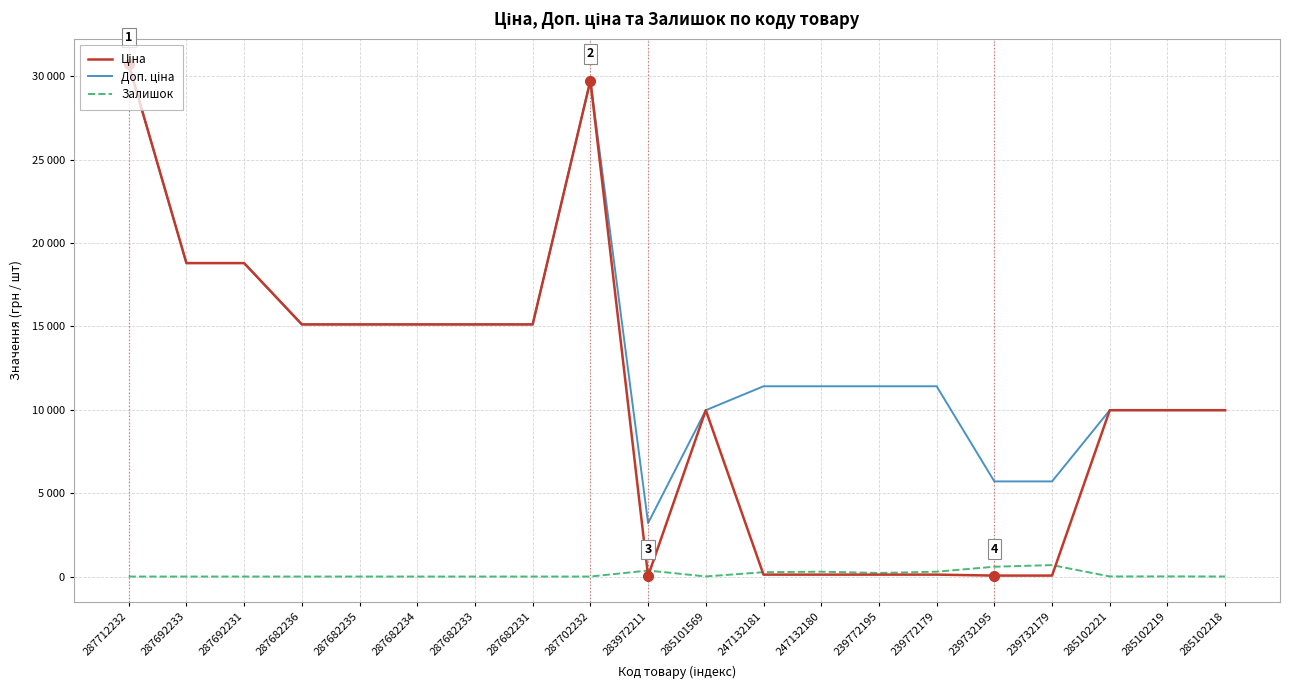

In Доп. ціна, how many points are lower than both neighbors (excluding endpoints)?

1